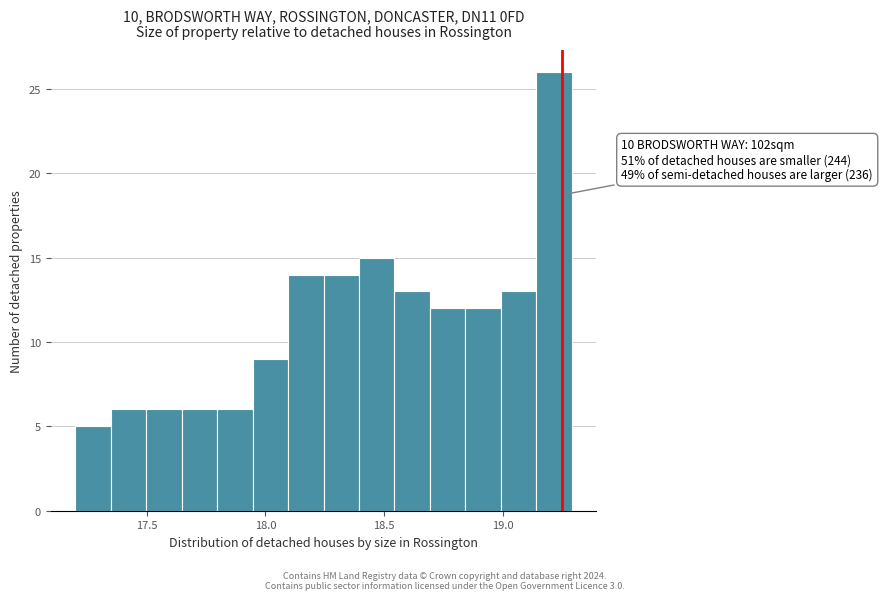

Around what value on the x-axis is the tallest bar? Give the approximate position of its centre, as read against the axis.

19.20